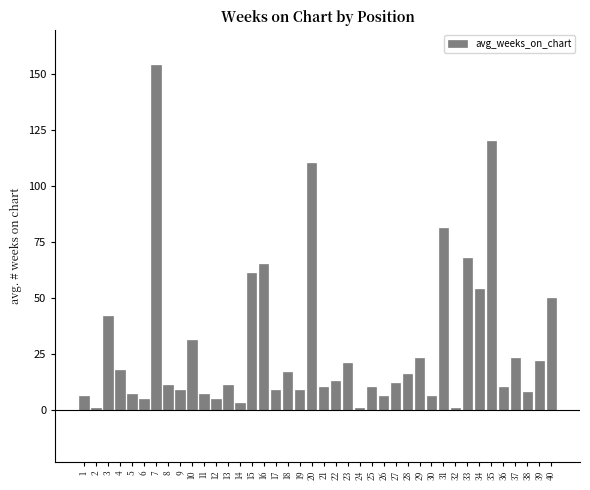

How many values are below 12?

20